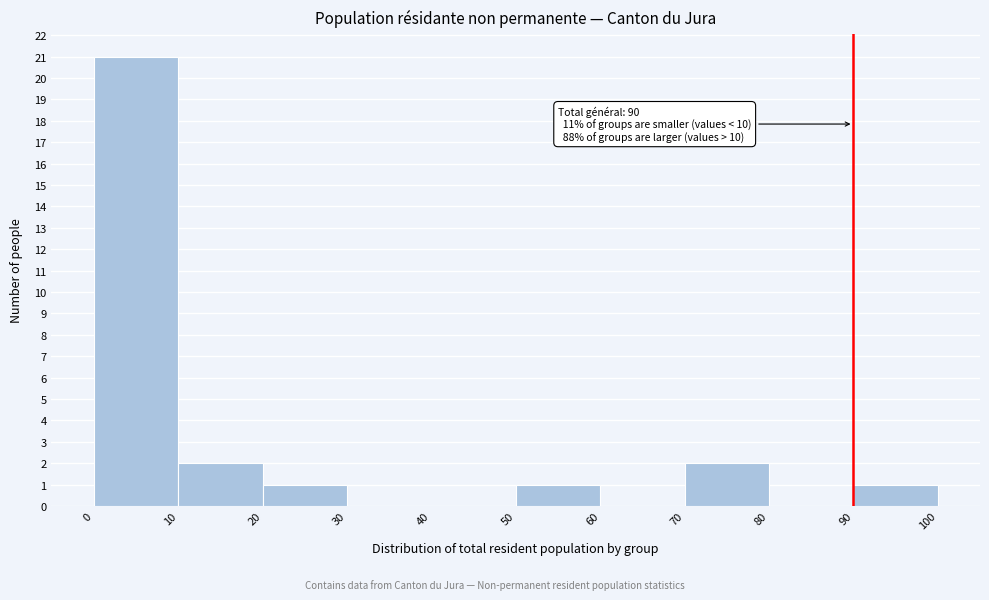

Over which range of the x-axis is the bar tallest?

0 to 10